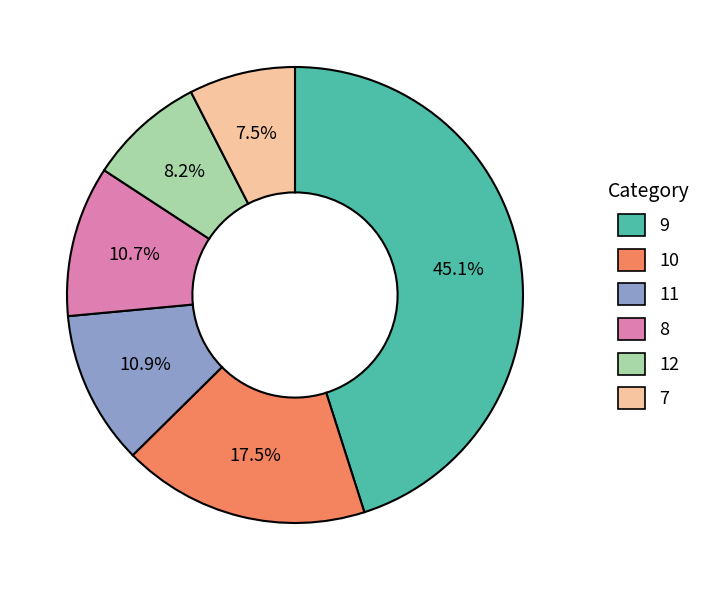

Is there any slice that represents more than half of the pie?

No